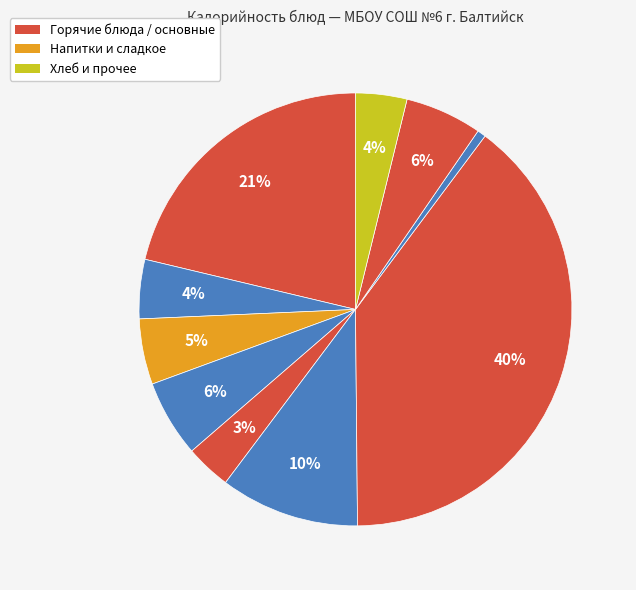

What is the smallest slice in the pie chart?

Компот из яблок